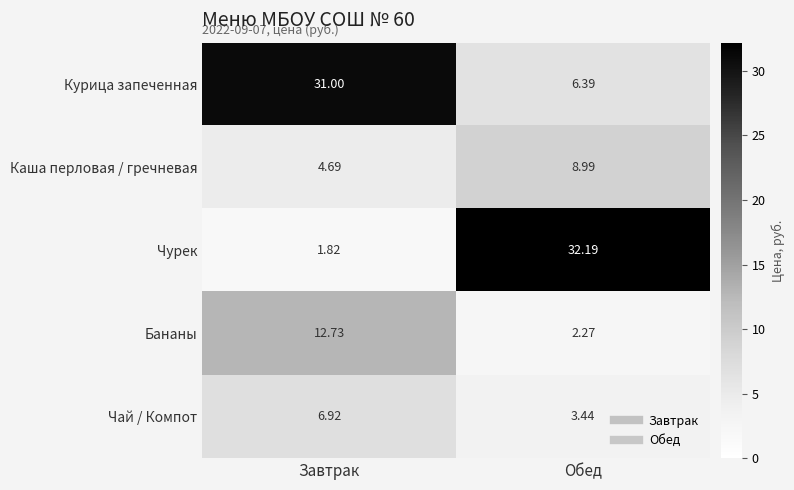

Which series changed the most between Завтрак and Обед?

Чурек